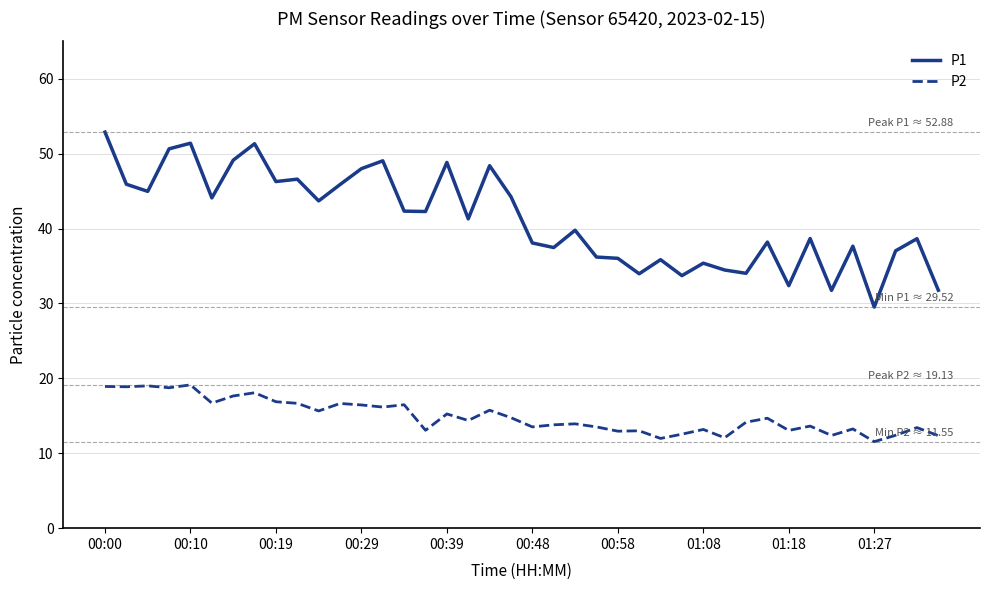

What is the highest value of the P2 series?

19.1